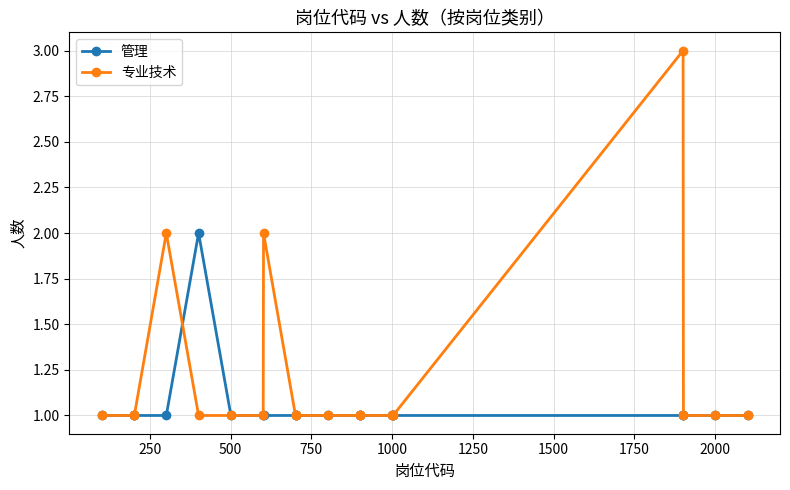

List the series in order of their overall mean, highest first.

专业技术, 管理